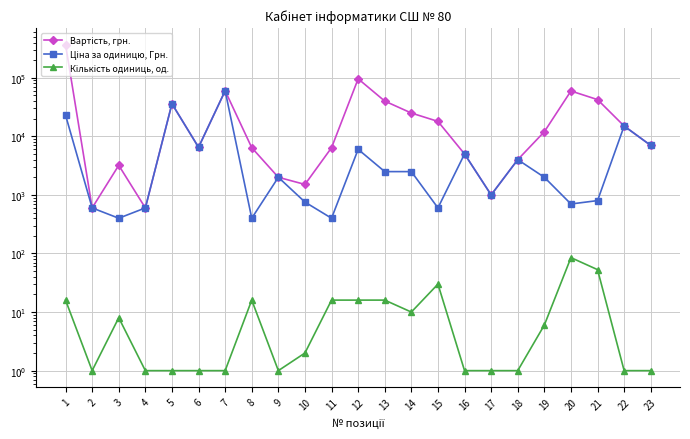

In Вартість, грн., how many points are lower than both neighbors (excluding endpoints)?

5